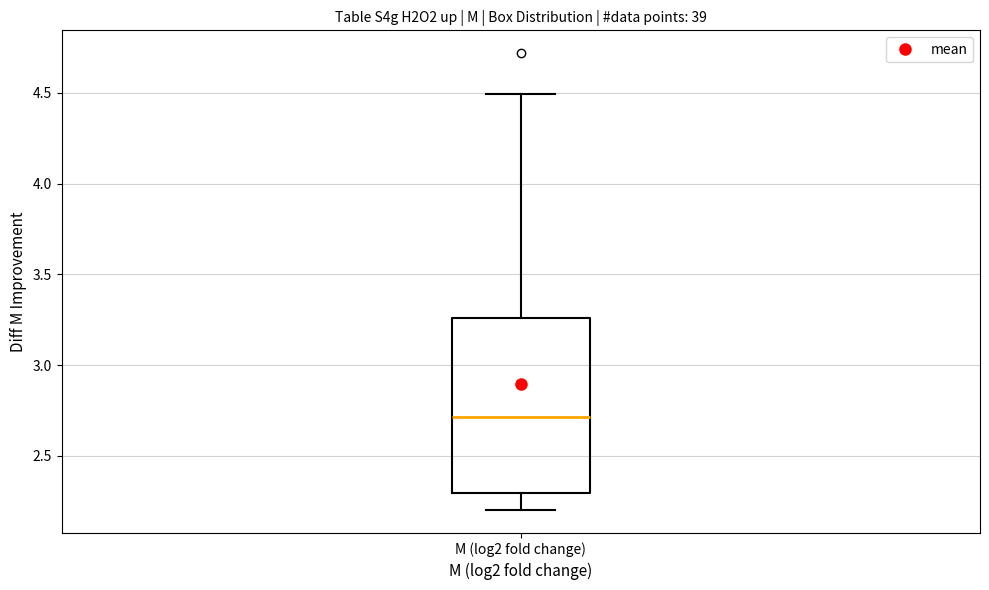

Transcribe this box plot: give where the median line is, the range the box spans, and where the two whiskers end, as read against the y-axis. The values are not printed on the chart, so give them approximately, as read against the axis.

median 2.70, box 2.30 to 3.25, whiskers 2.20 to 4.50